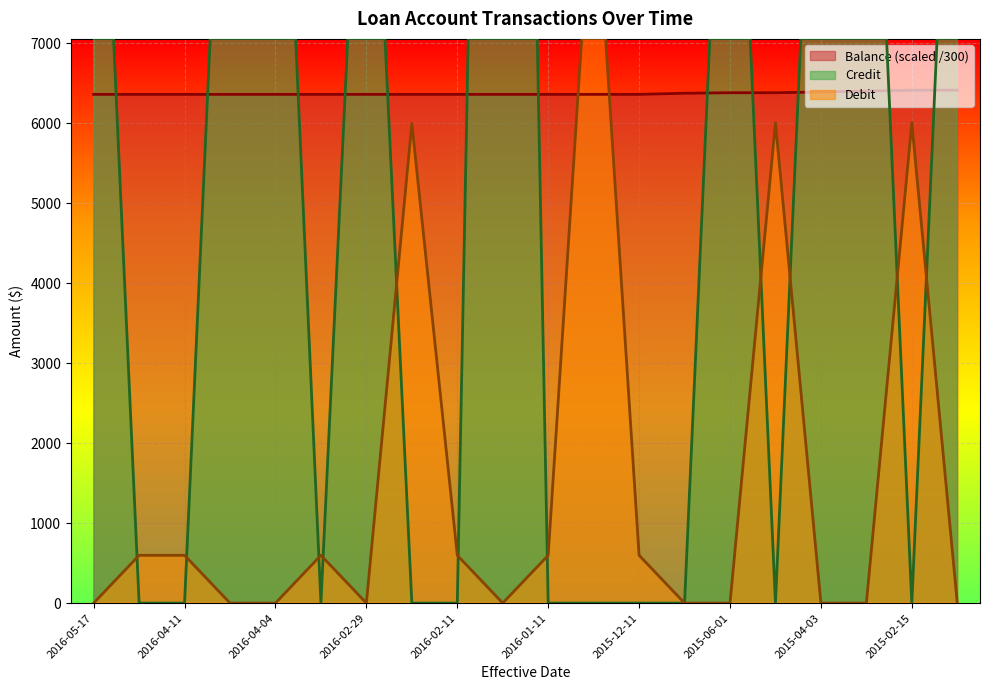

How many times do Credit and Debit cross each other?

11